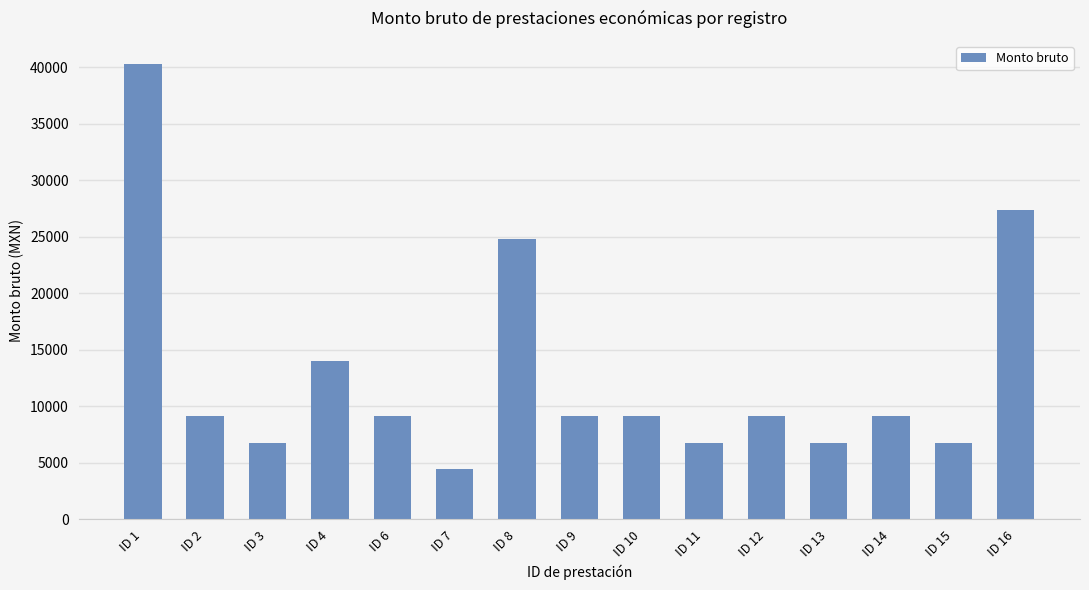

Count the number of categories in the chart.

15